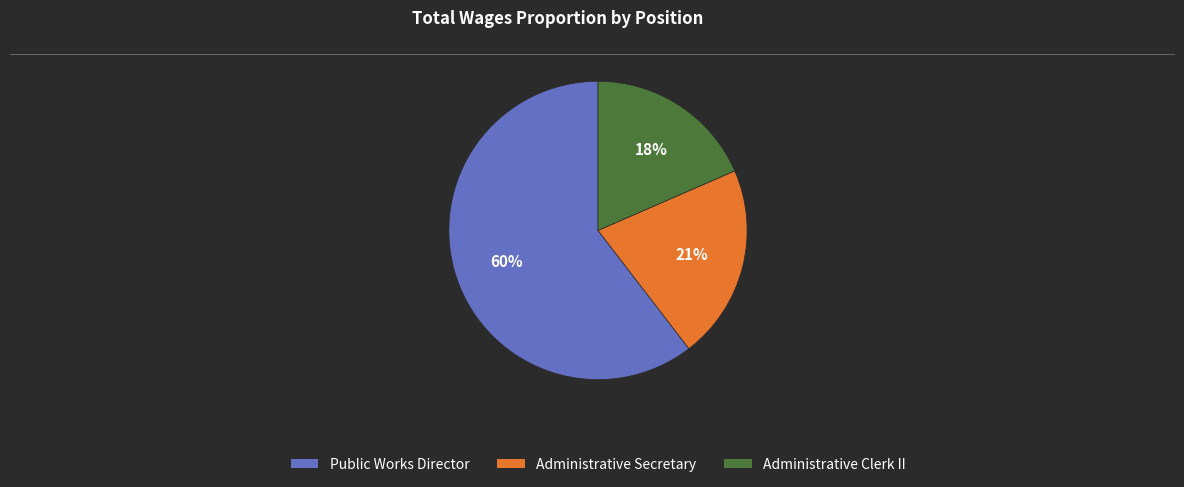

Rank the categories by value from lowest to highest.

Administrative Clerk II, Administrative Secretary, Public Works Director